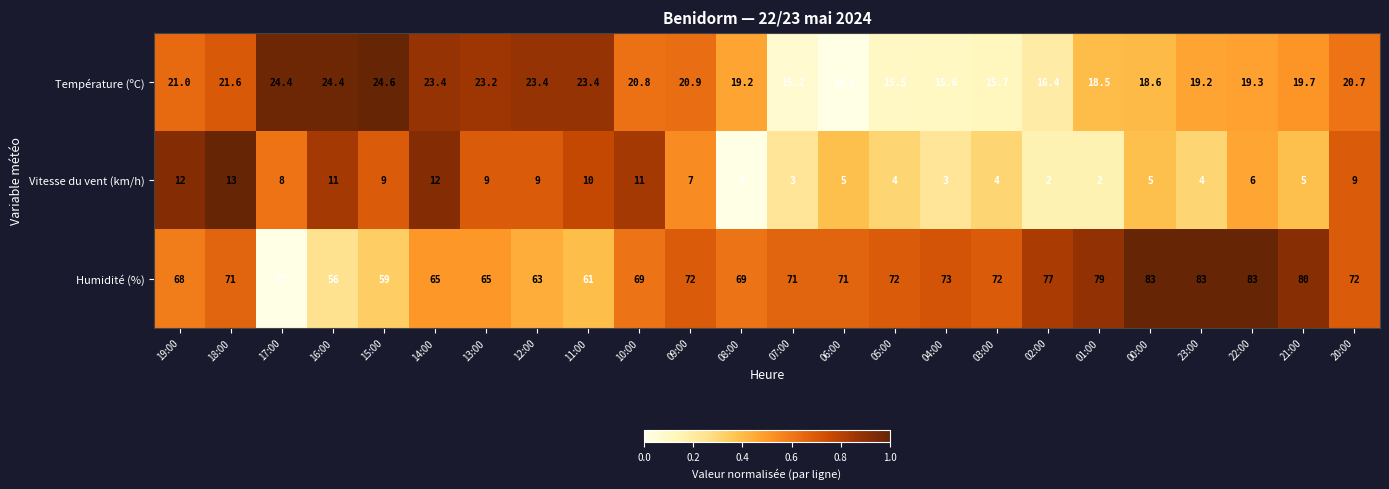

What is the total value across all series at 03:00?

91.7